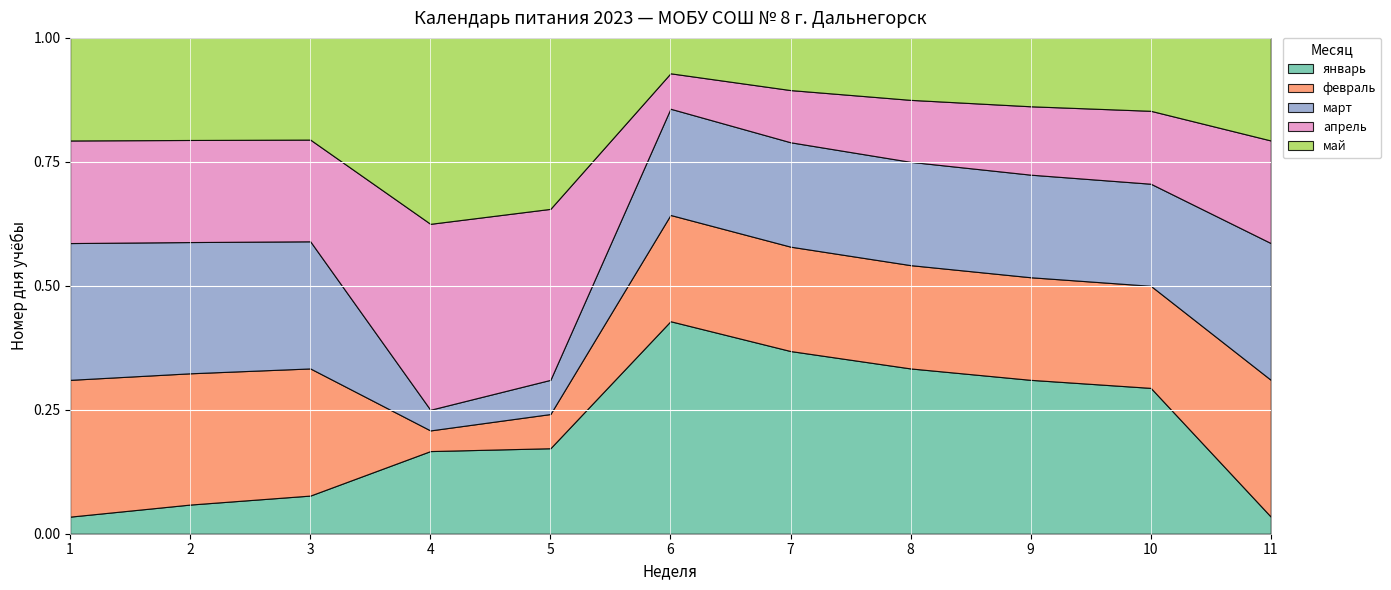

The value of май at 6 is 1. True or false?

True